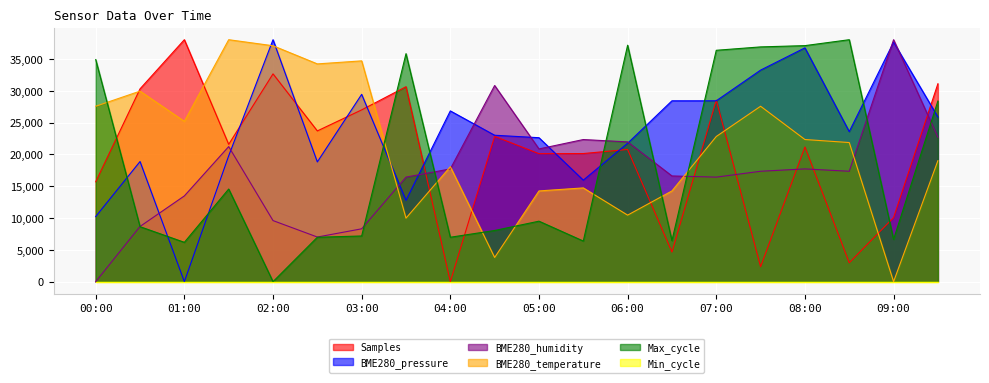

Where is the first local minimum for BME280_pressure?

01:00